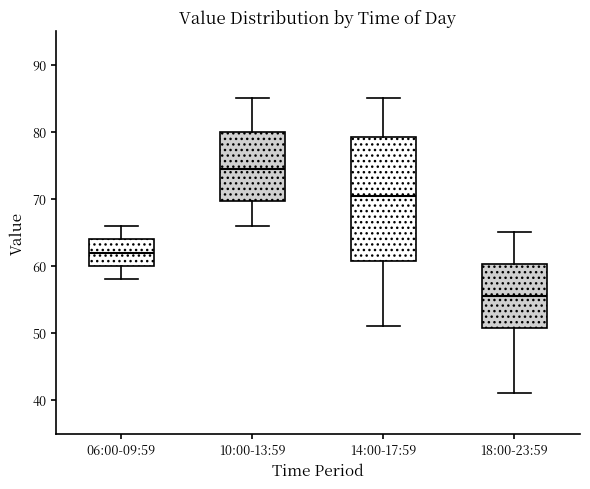

Reading left to right, read every box against the y-axis: the position of its median line, the range the box covers, and the ends of its whiskers. The values are not printed on the chart, so give them approximately, as read against the axis.

06:00-09:59: median 62, box 60 to 64, whiskers 58 to 66
10:00-13:59: median 75, box 70 to 80, whiskers 66 to 85
14:00-17:59: median 71, box 61 to 79, whiskers 51 to 85
18:00-23:59: median 56, box 51 to 60, whiskers 41 to 65